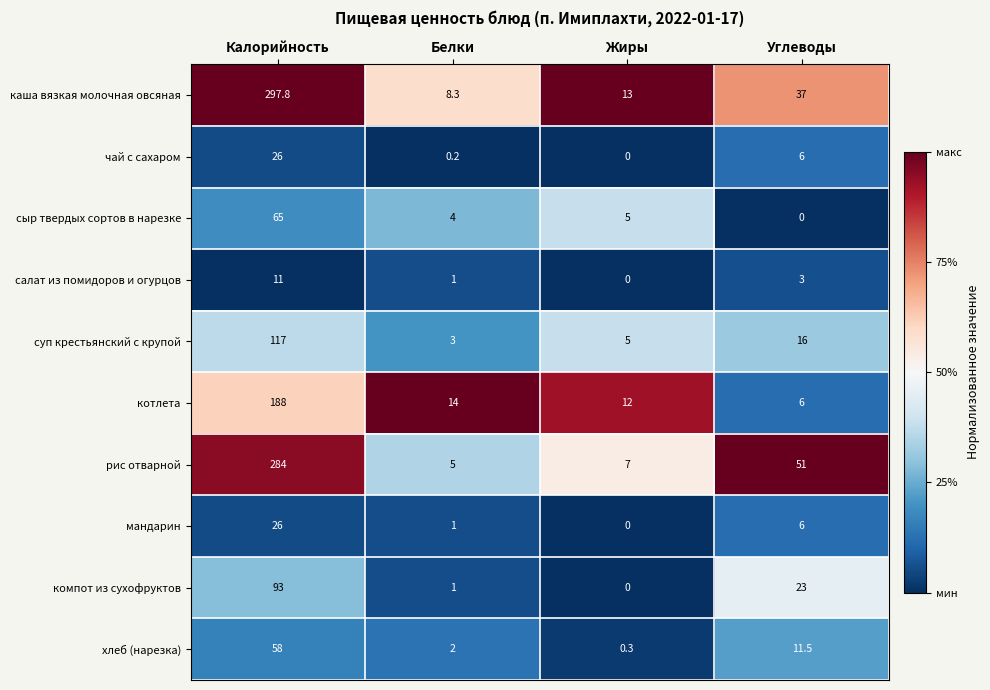

Which category has the highest value in the мандарин series?

Калорийность